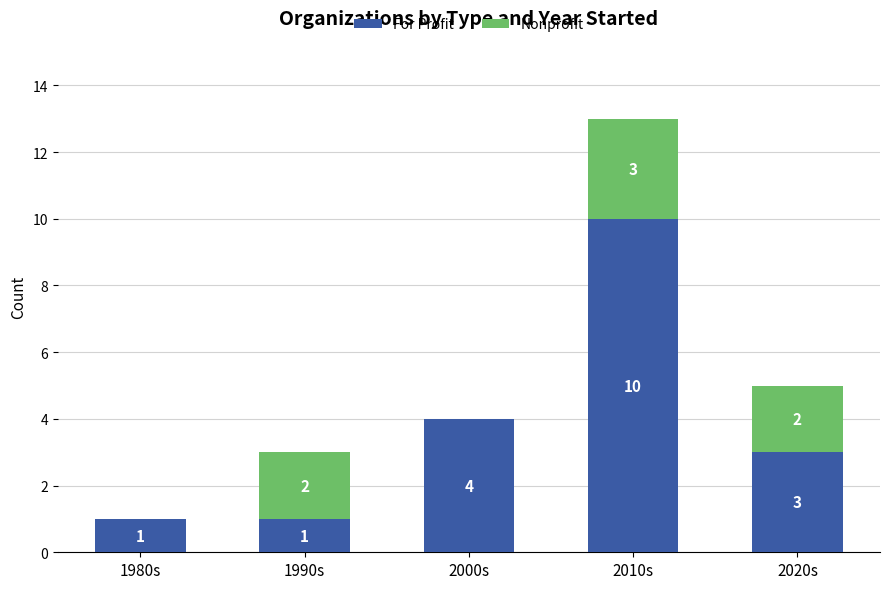

At which label does For Profit reach its peak?

2010s